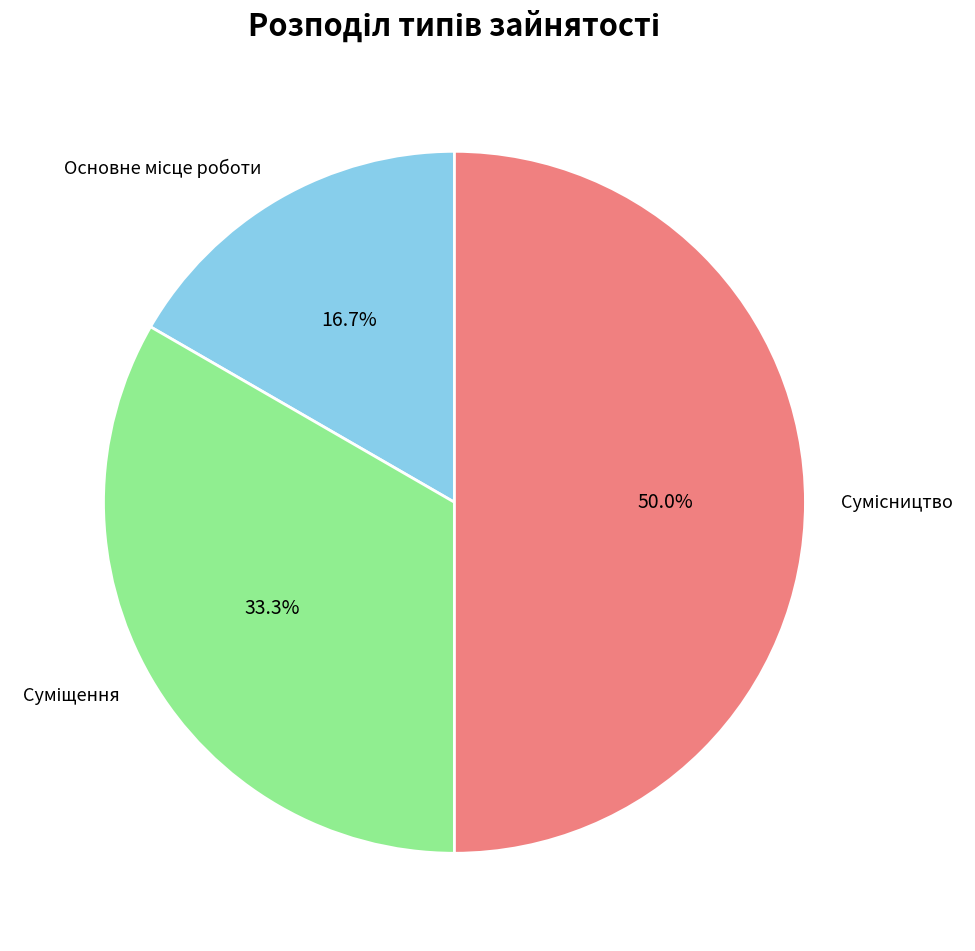

Count the number of slices in the pie.

3